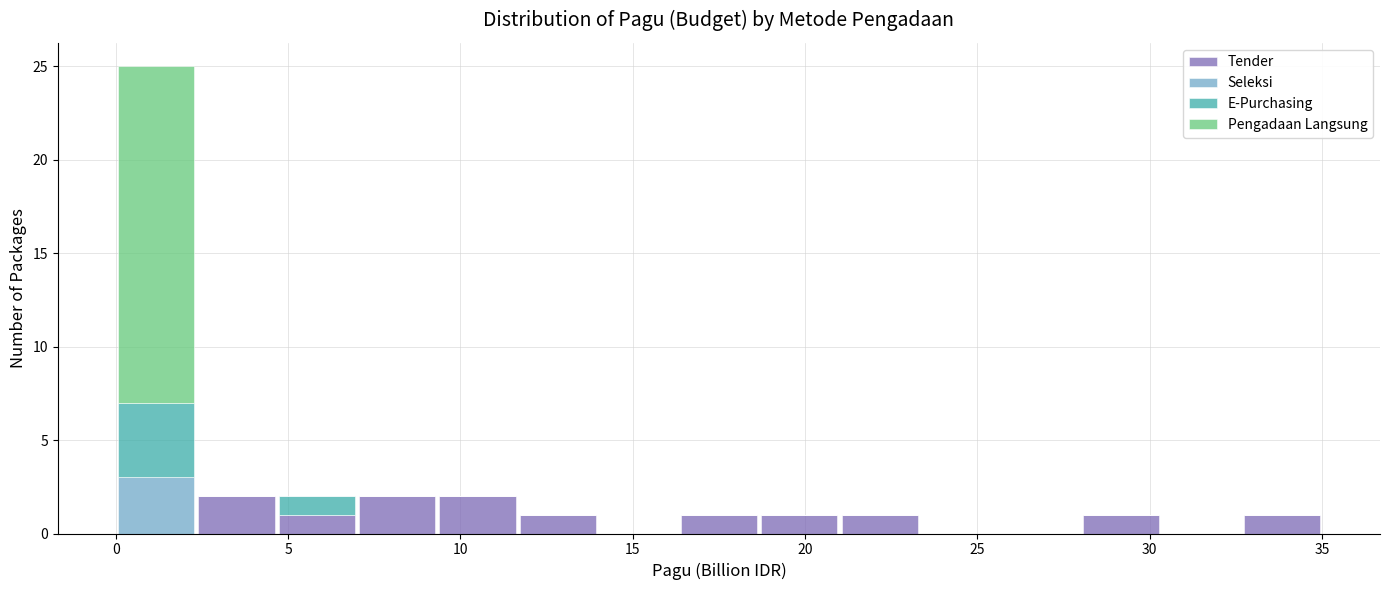

Reading left to right, transcribe this chart: for each stacked bar, give the range it covers on the x-axis and its total height. Neither the bar edges nor the heights are printed on the chart, so give them approximately, as read against the axes.

0.0 to 2.5: 25
2.5 to 4.5: 2
4.5 to 7.0: 2
7.0 to 9.5: 2
9.5 to 11.5: 2
11.5 to 14.0: 1
14.0 to 16.5: 0
16.5 to 18.5: 1
18.5 to 21.0: 1
21.0 to 23.5: 1
23.5 to 25.5: 0
25.5 to 28.0: 0
28.0 to 30.5: 1
30.5 to 32.5: 0
32.5 to 35.0: 1